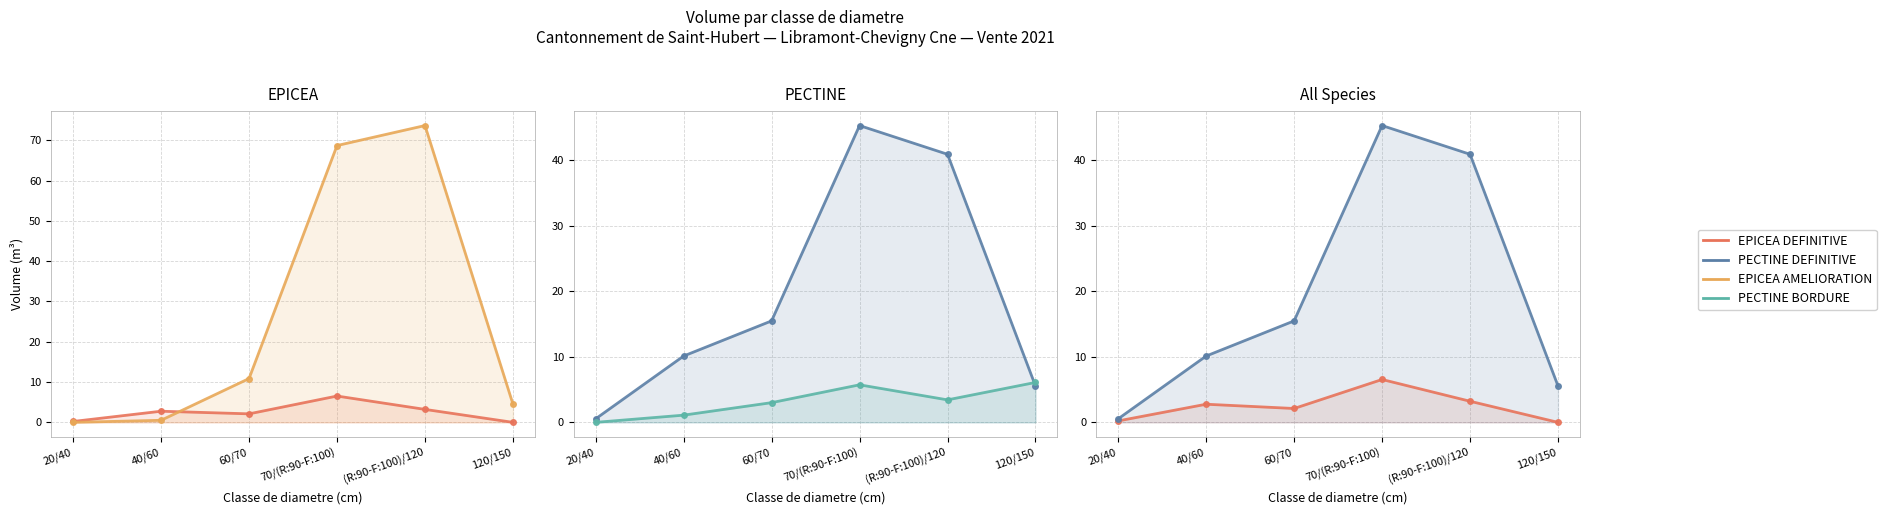

How many intersections are there between EPICEA DEFINITIVE and EPICEA AMELIORATION?

1